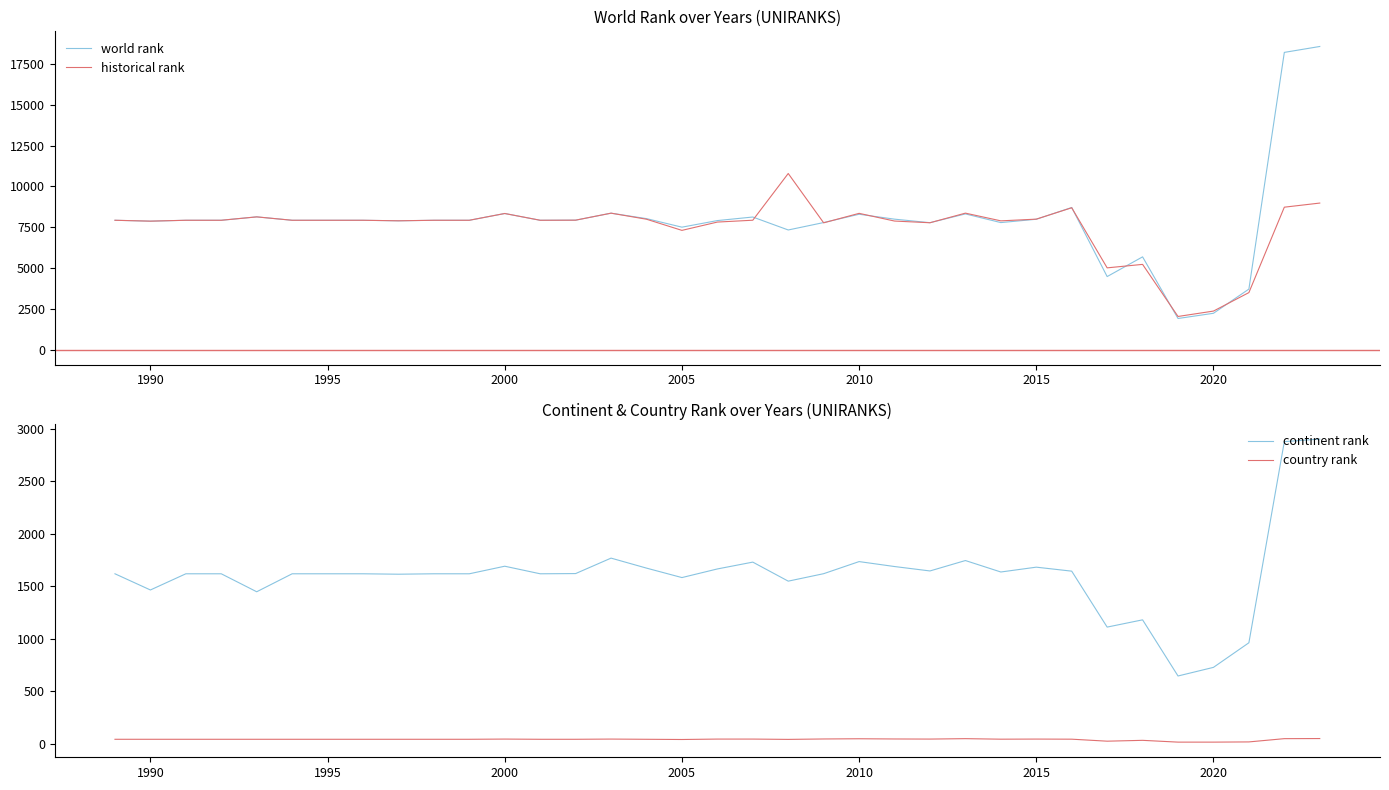

What is the average value of the continent rank series?

1605